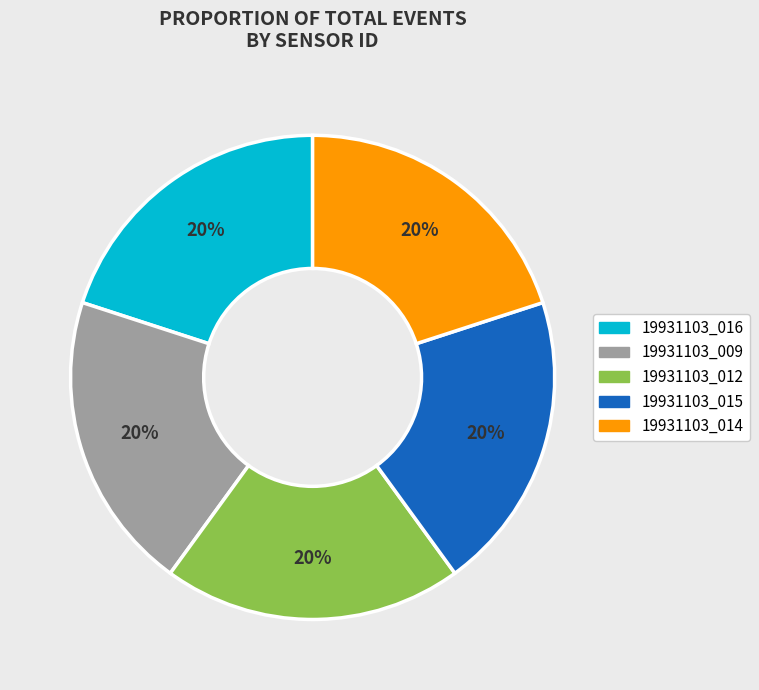

Does any single category account for the majority?

No